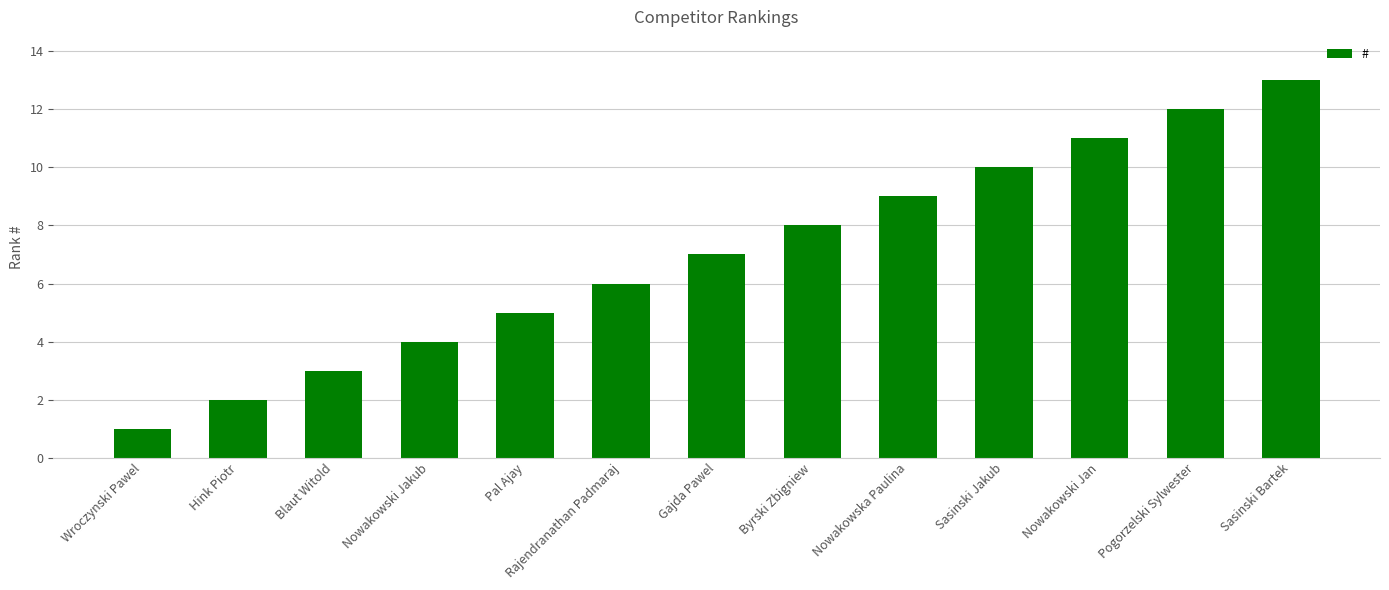

How many series are shown in this chart?

1